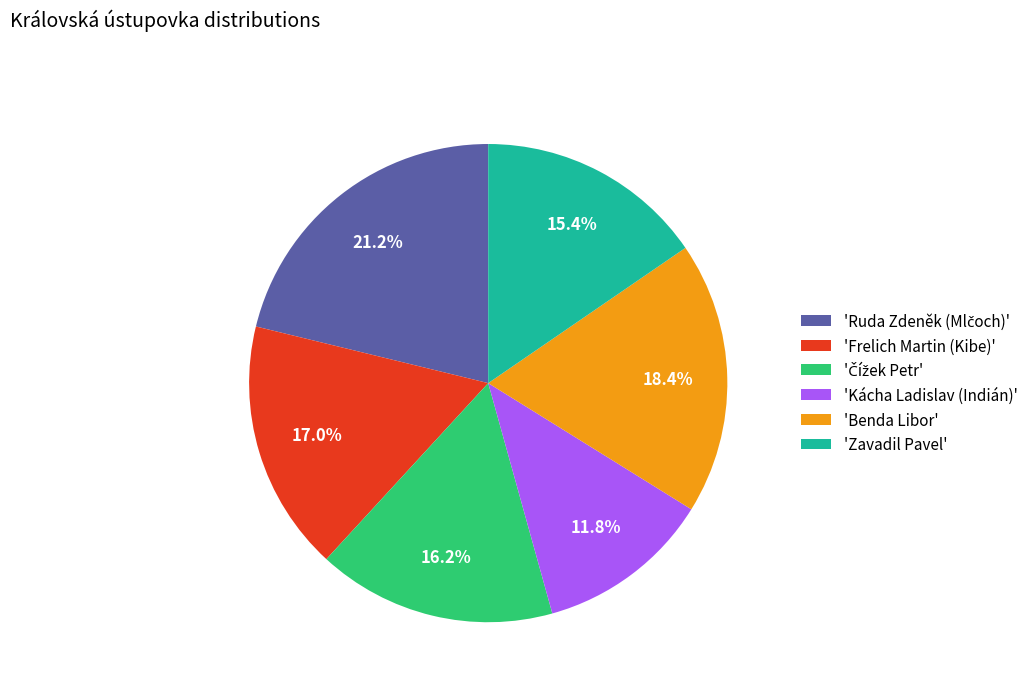

Combined, do 'Kácha Ladislav (Indián)' and 'Zavadil Pavel' account for over 50%?

No